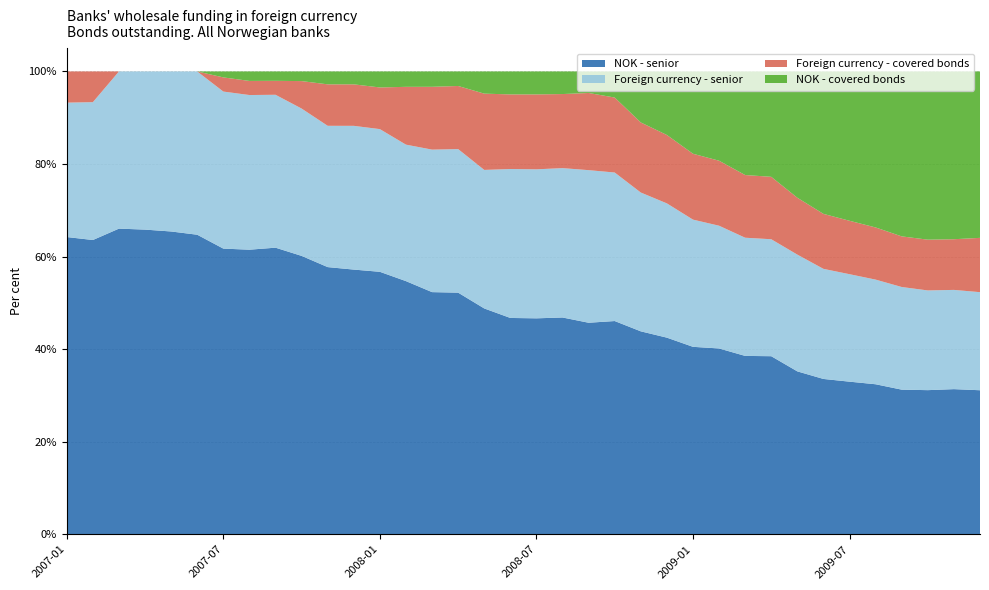

What position from the left is 2007-08?

8